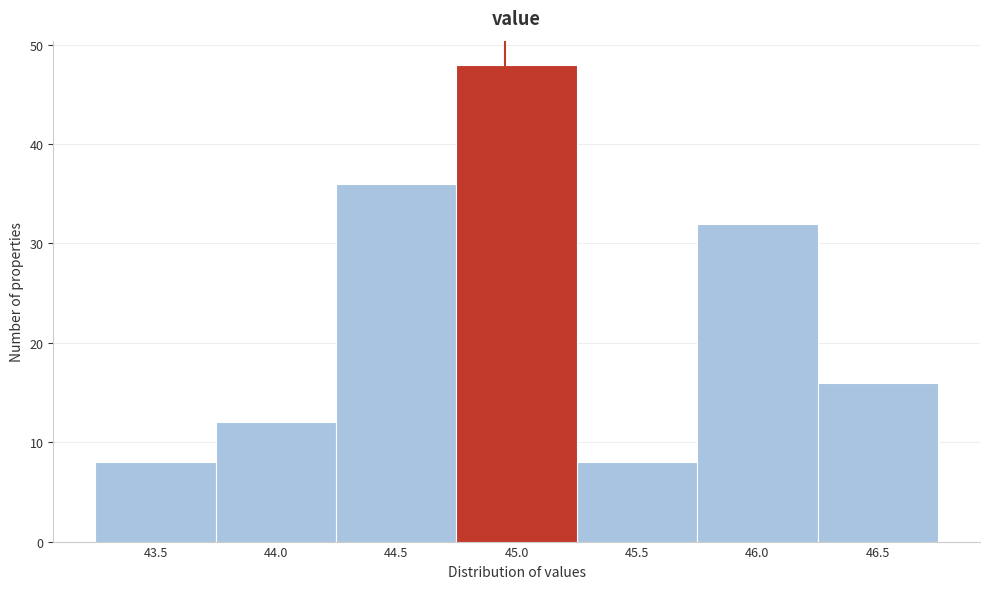

Reading left to right, transcribe all the data shown in this chart.

43.5=8	44.0=12	44.5=36	45.0=48	45.5=8	46.0=32	46.5=16